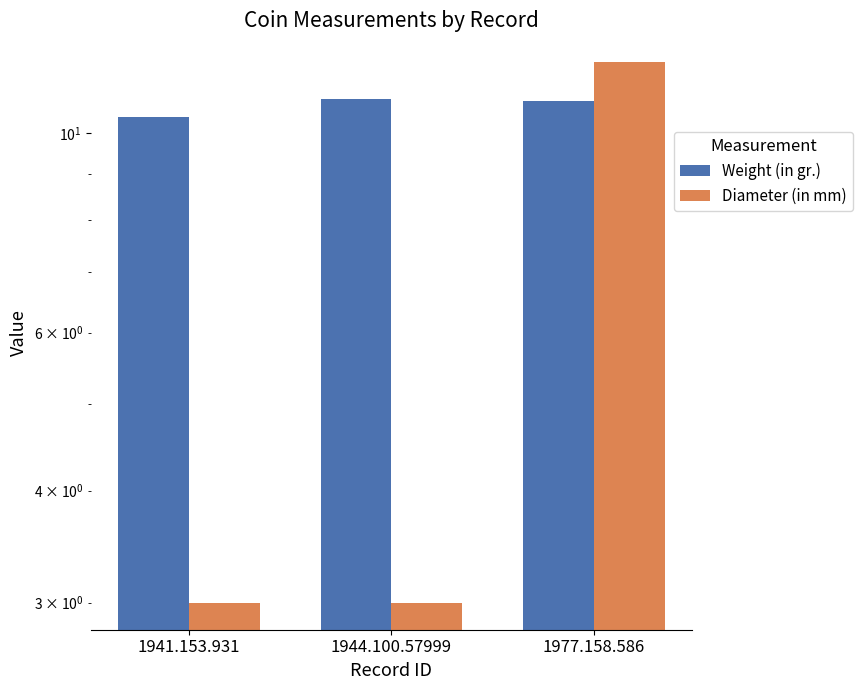

Are the bars grouped side by side (vs. stacked)?

Yes